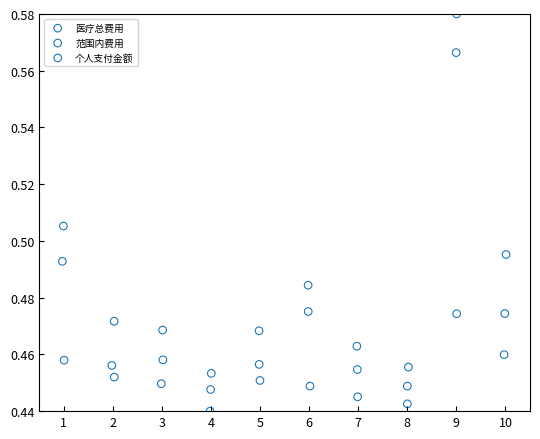

What are all the series names shown in the legend?

医疗总费用, 范围内费用, 个人支付金额